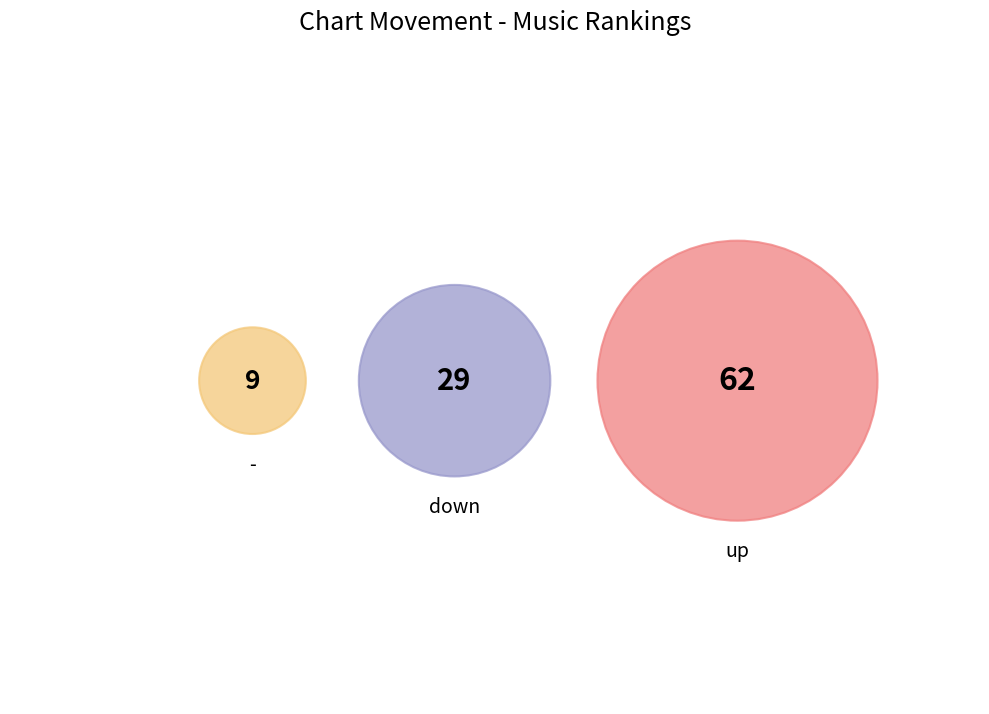

What is the smallest slice in the pie chart?

-